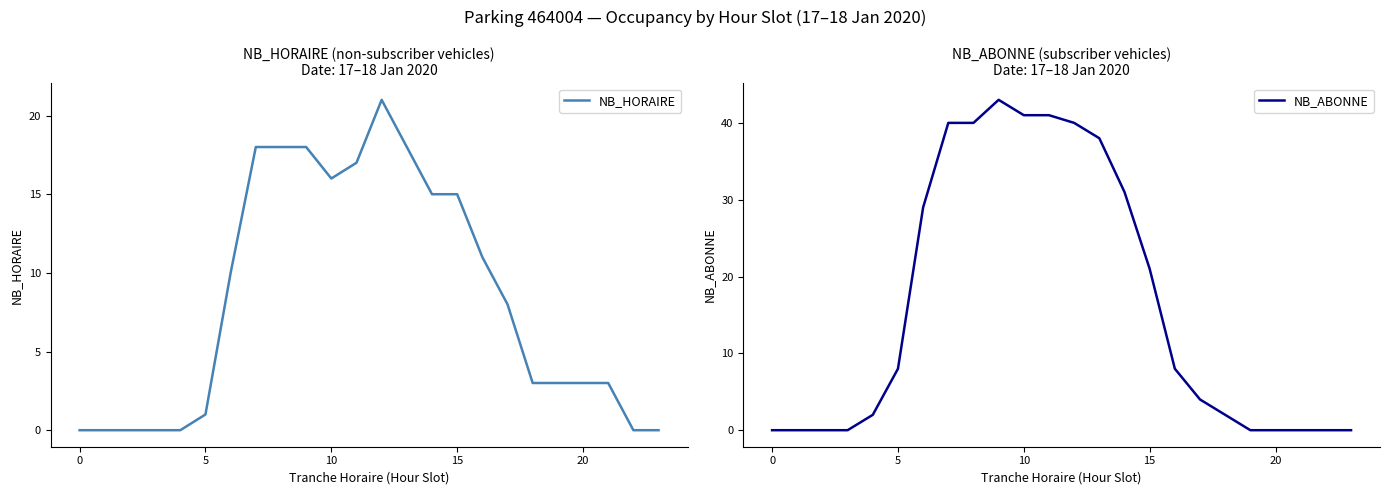

What is the value of the NB_ABONNE point at the 15th from the left?

31